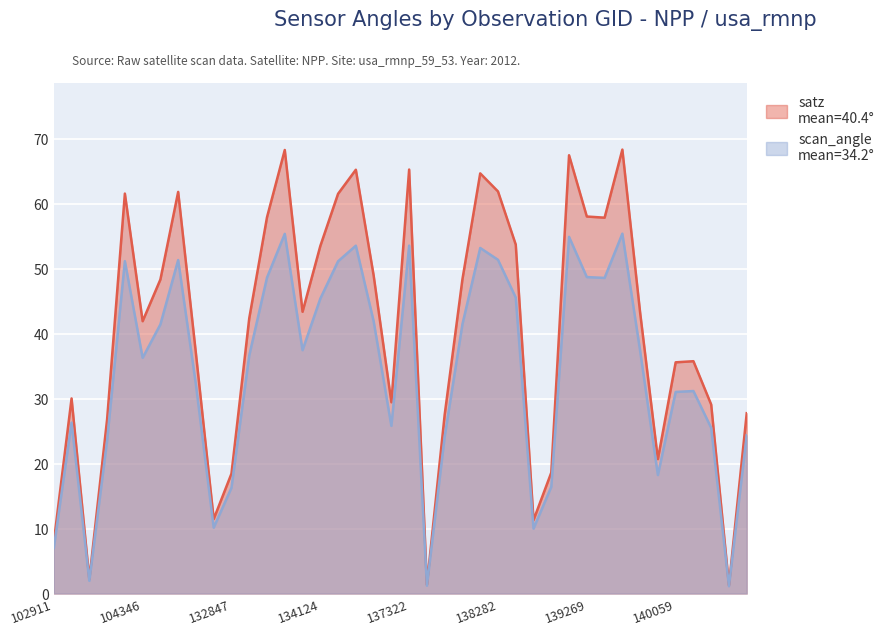

The value of satz at 144136 is 10.8. True or false?

False